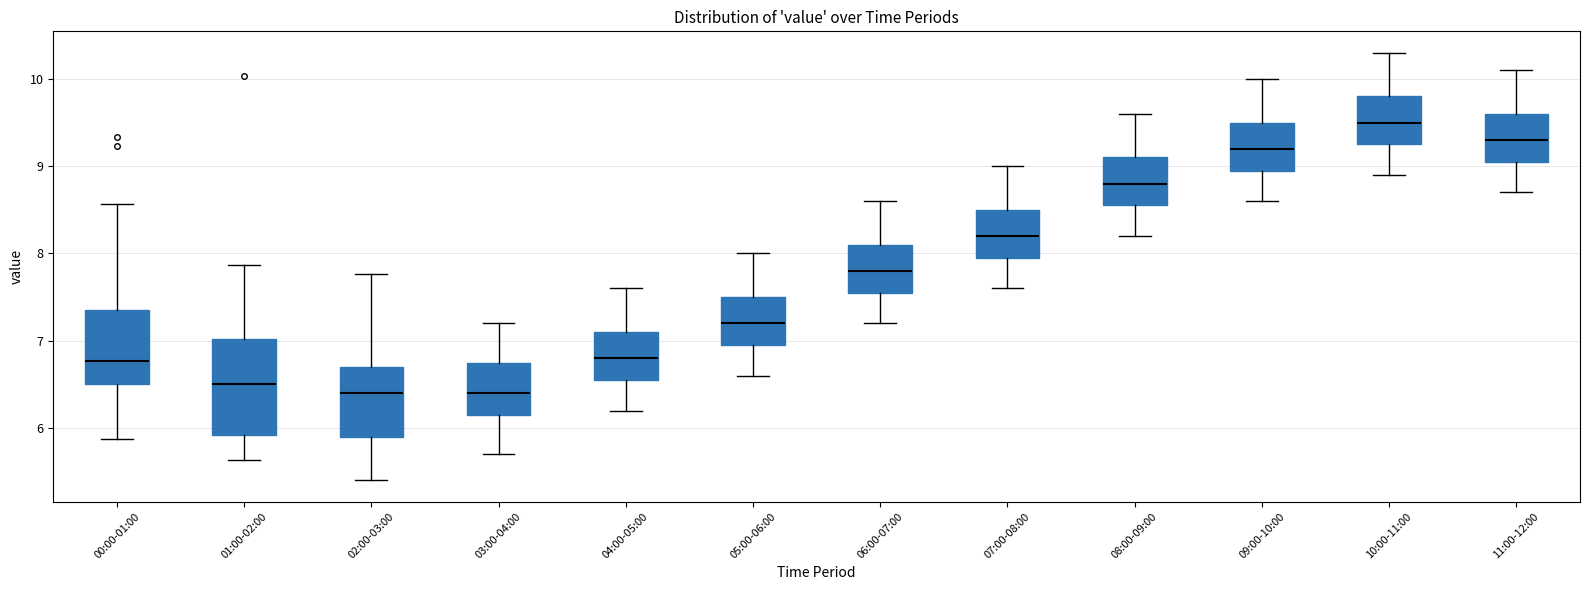

Reading left to right, transcribe this box plot: for each box, give where its median line is, the range the box spans, and where its two whiskers end, as read against the y-axis. The values are not printed on the chart, so give them approximately, as read against the axis.

00:00-01:00: median 6.8, box 6.5 to 7.4, whiskers 5.9 to 8.6
01:00-02:00: median 6.5, box 5.9 to 7.0, whiskers 5.6 to 7.9
02:00-03:00: median 6.4, box 5.9 to 6.7, whiskers 5.4 to 7.8
03:00-04:00: median 6.4, box 6.2 to 6.8, whiskers 5.7 to 7.2
04:00-05:00: median 6.8, box 6.6 to 7.1, whiskers 6.2 to 7.6
05:00-06:00: median 7.2, box 7.0 to 7.5, whiskers 6.6 to 8.0
06:00-07:00: median 7.8, box 7.6 to 8.1, whiskers 7.2 to 8.6
07:00-08:00: median 8.2, box 8.0 to 8.5, whiskers 7.6 to 9.0
08:00-09:00: median 8.8, box 8.6 to 9.1, whiskers 8.2 to 9.6
09:00-10:00: median 9.2, box 9.0 to 9.5, whiskers 8.6 to 10.0
10:00-11:00: median 9.5, box 9.3 to 9.8, whiskers 8.9 to 10.3
11:00-12:00: median 9.3, box 9.1 to 9.6, whiskers 8.7 to 10.1